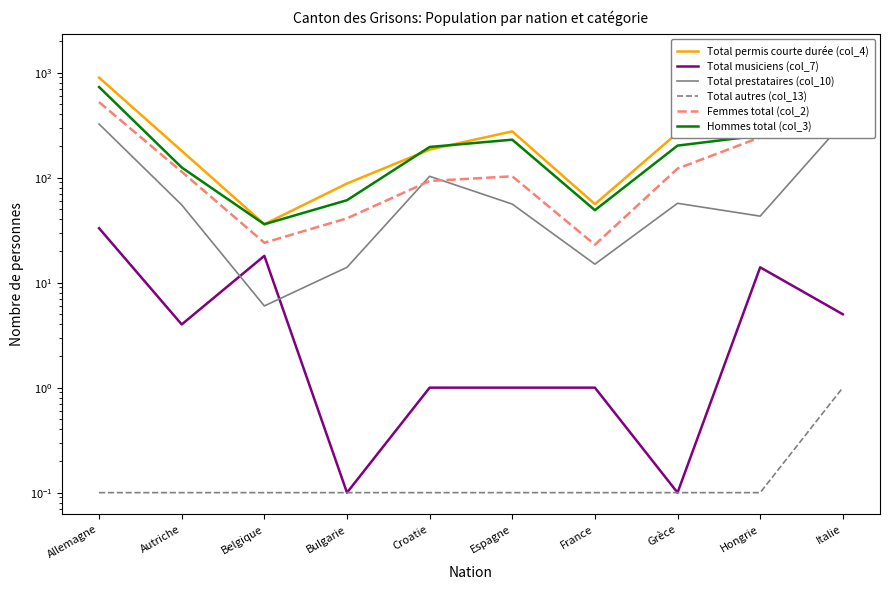

True or false: Femmes total (col_2) has a value of 122.0 at Grèce.

True